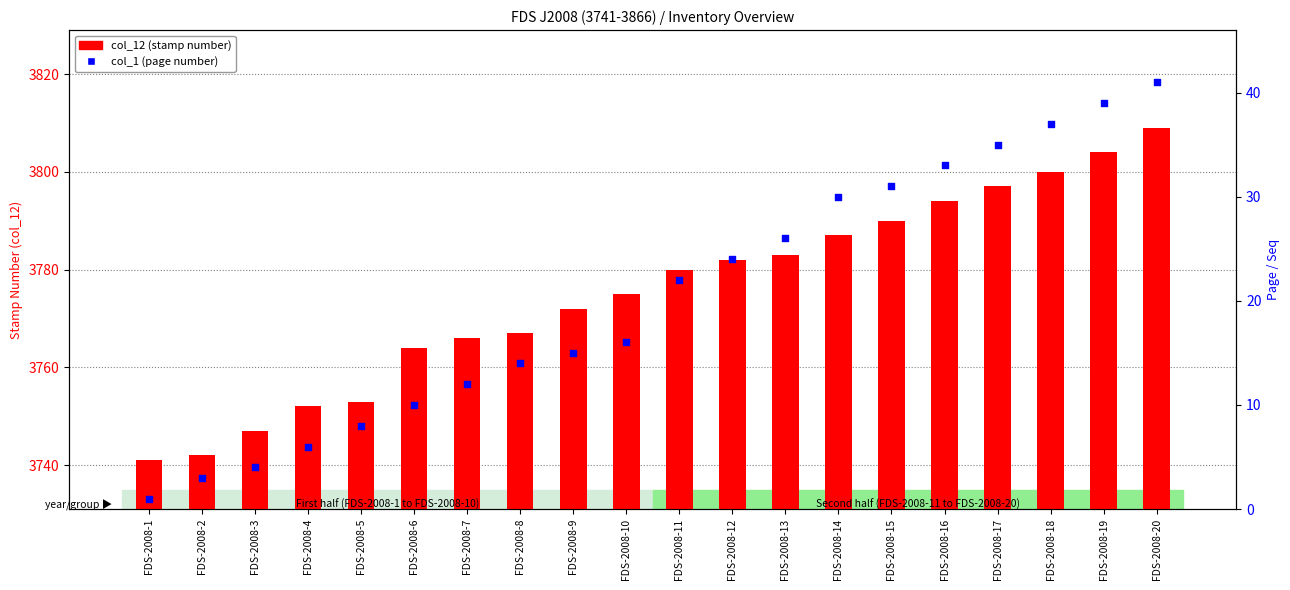

At which category is the sum across all series the highest?

FDS-2008-20